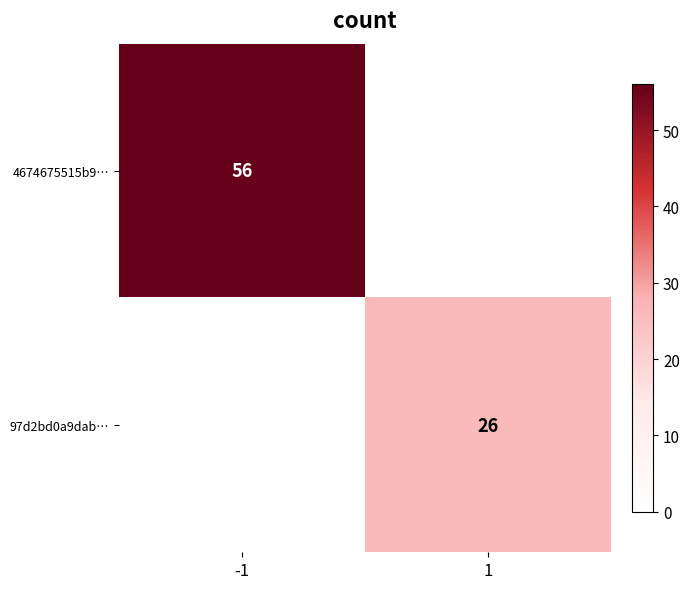

The 4674675515b9… series shows 14 at -1. True or false?

False